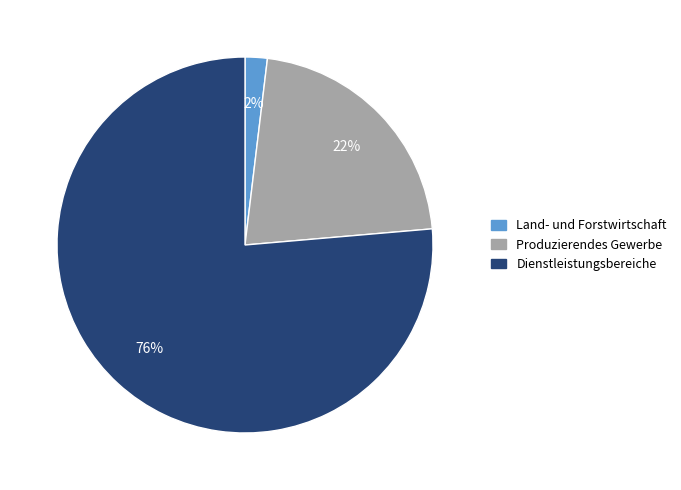

Approximately how many times larger is the value at Produzierendes Gewerbe compared to Dienstleistungsbereiche?

0.3